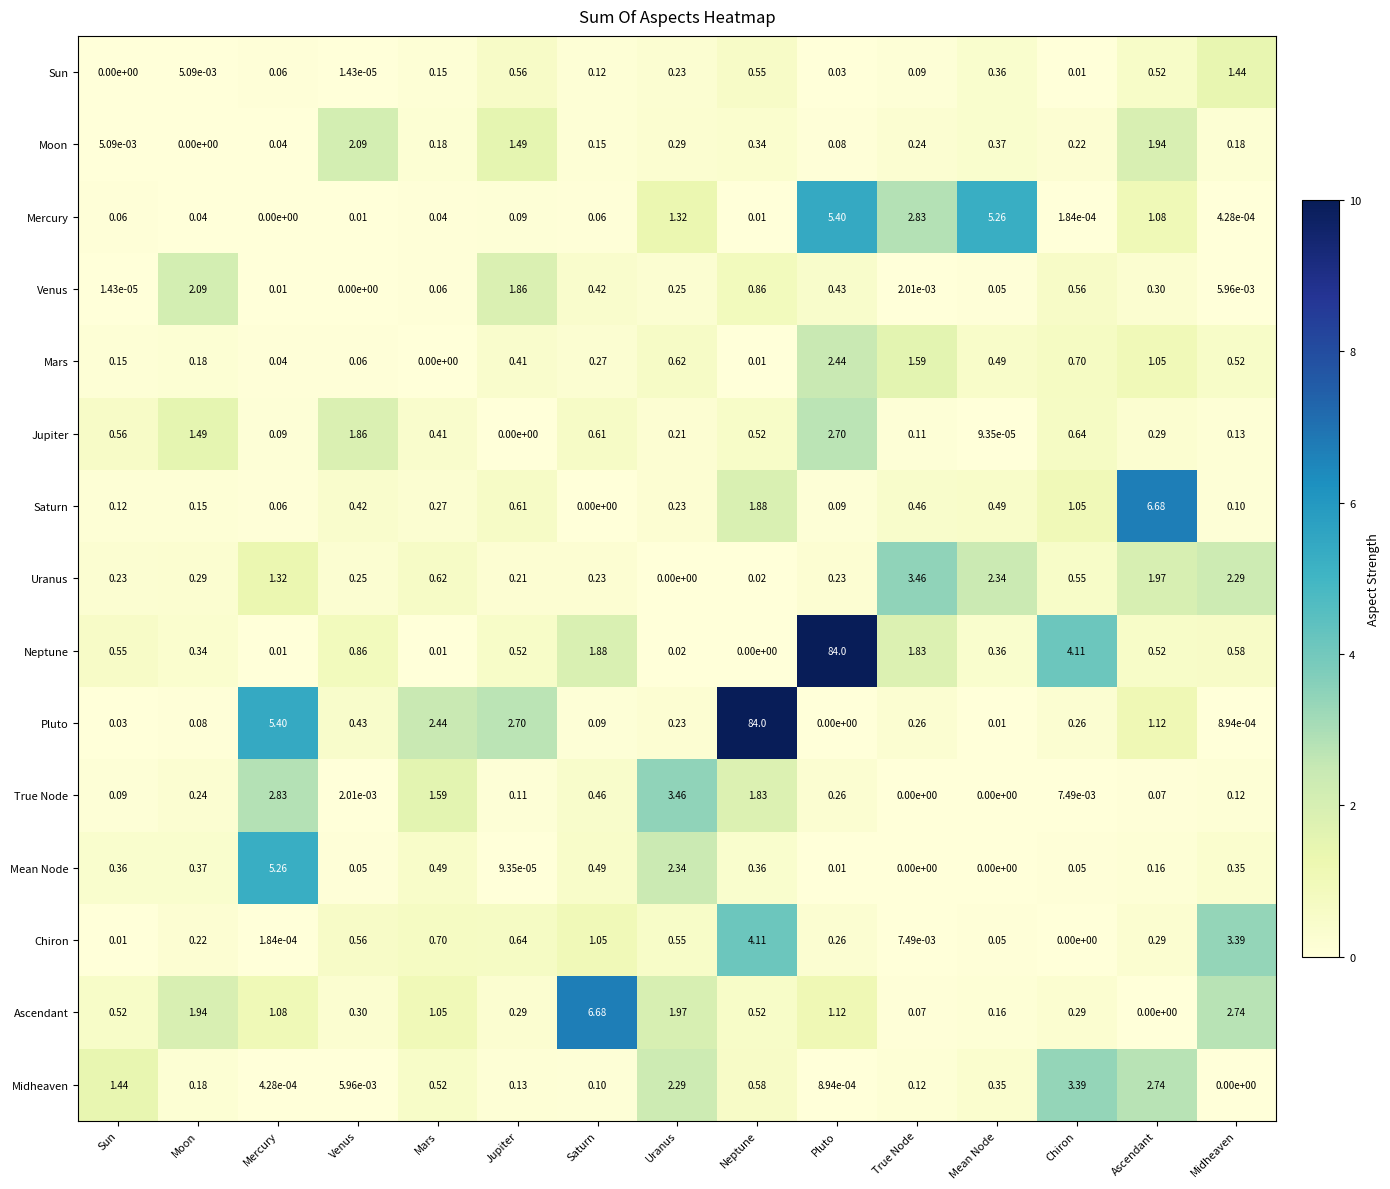

Which series has the largest total across all categories?

Pluto